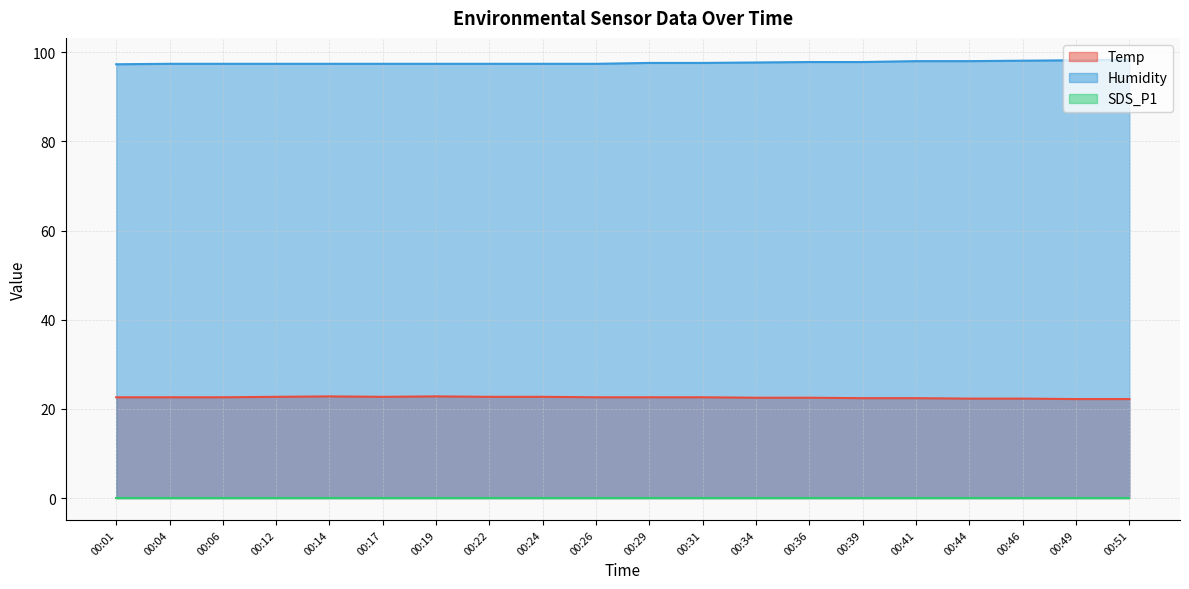

True or false: Temp and Humidity cross at least once.

False